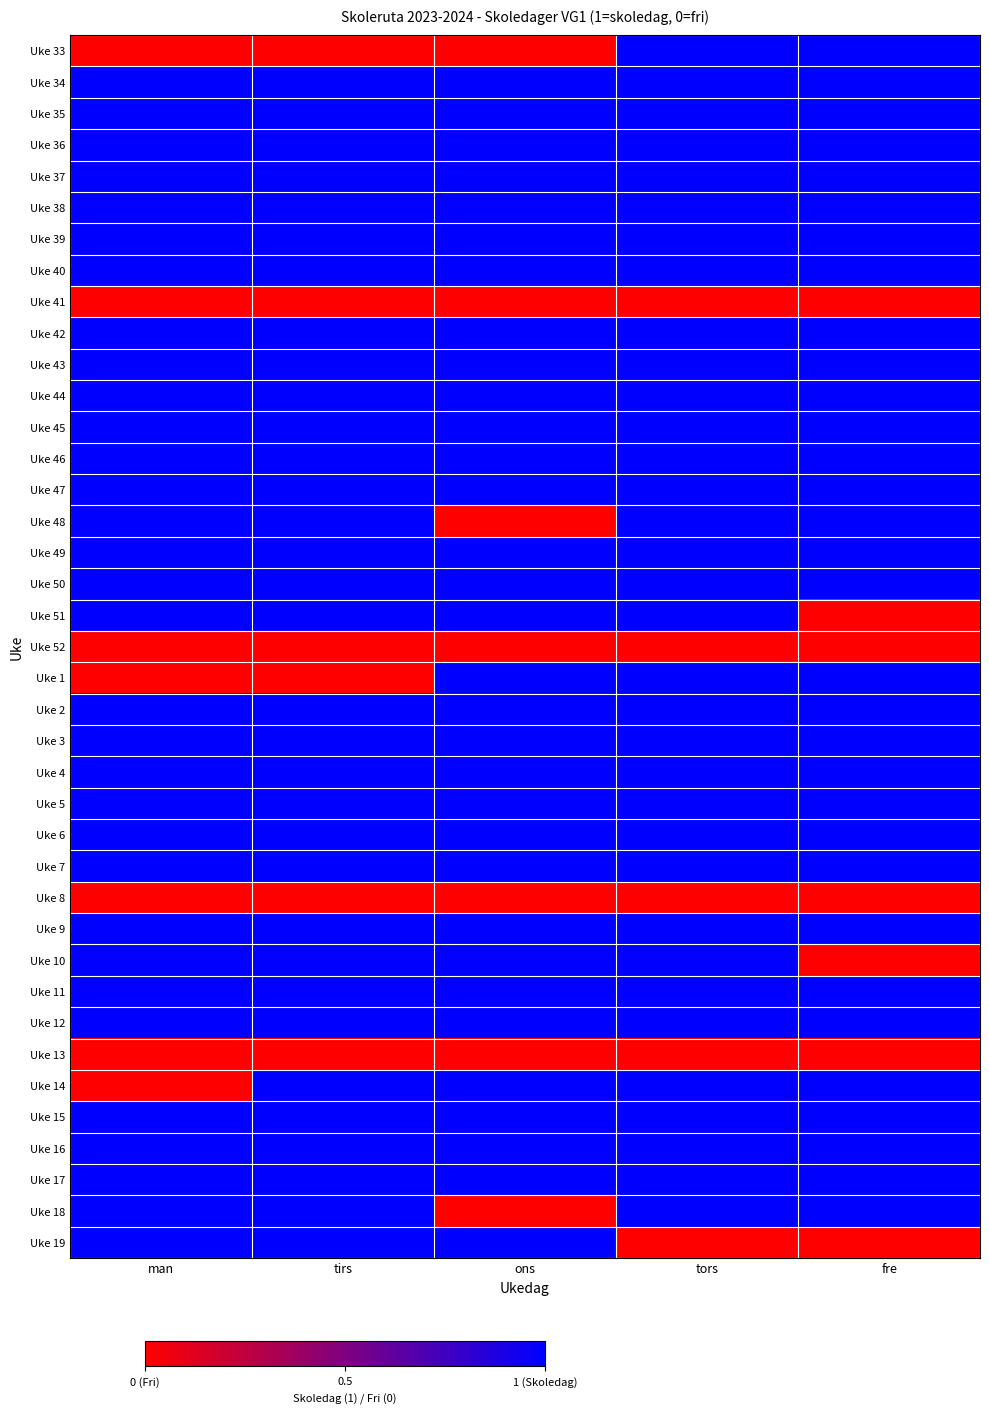

At which category is the sum across all series the highest?

tors